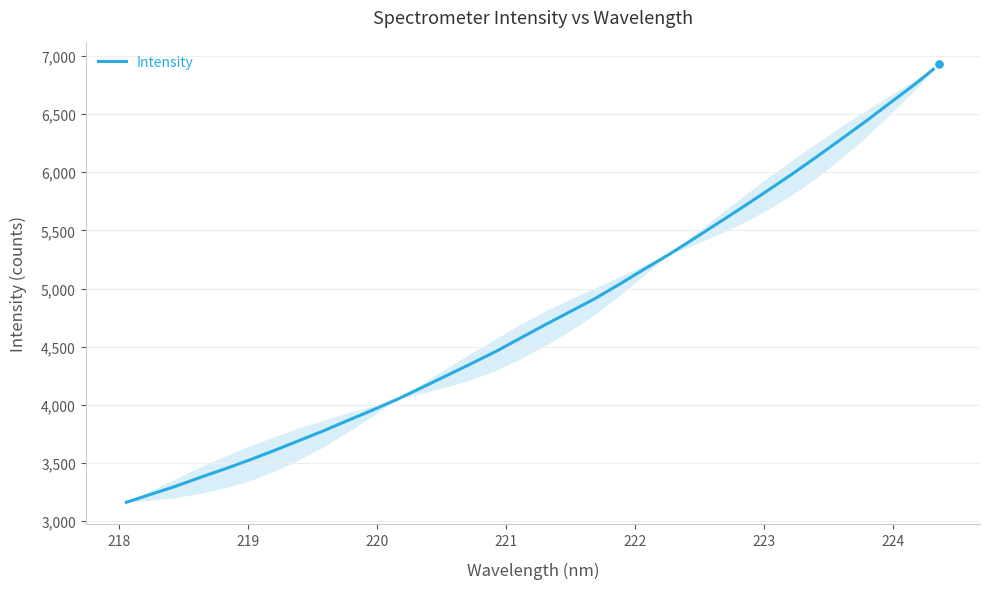

What is the difference between the maximum and minimum values?

3767.8